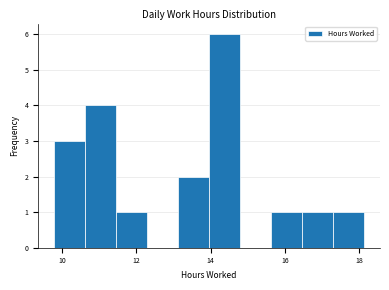

Reading left to right, transcribe this chart: for each bar, give the range it covers on the x-axis and its height. Neither the bar edges nor the heights are printed on the chart, so give them approximately, as read against the axes.

9.8 to 10.6: 3
10.6 to 11.4: 4
11.4 to 12.2: 1
12.2 to 13.2: 0
13.2 to 14.0: 2
14.0 to 14.8: 6
14.8 to 15.6: 0
15.6 to 16.4: 1
16.4 to 17.4: 1
17.4 to 18.2: 1